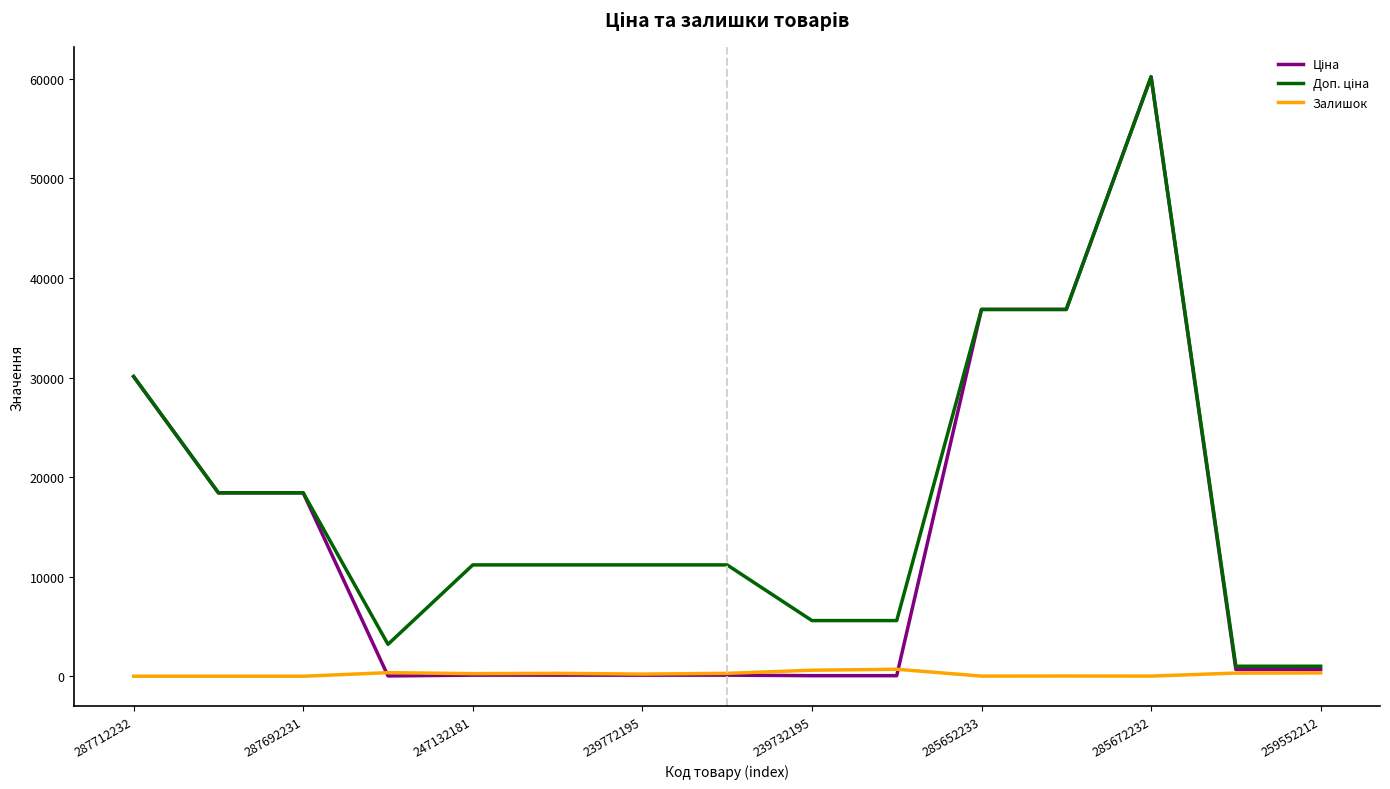

What is the greatest value displayed?

60205.6